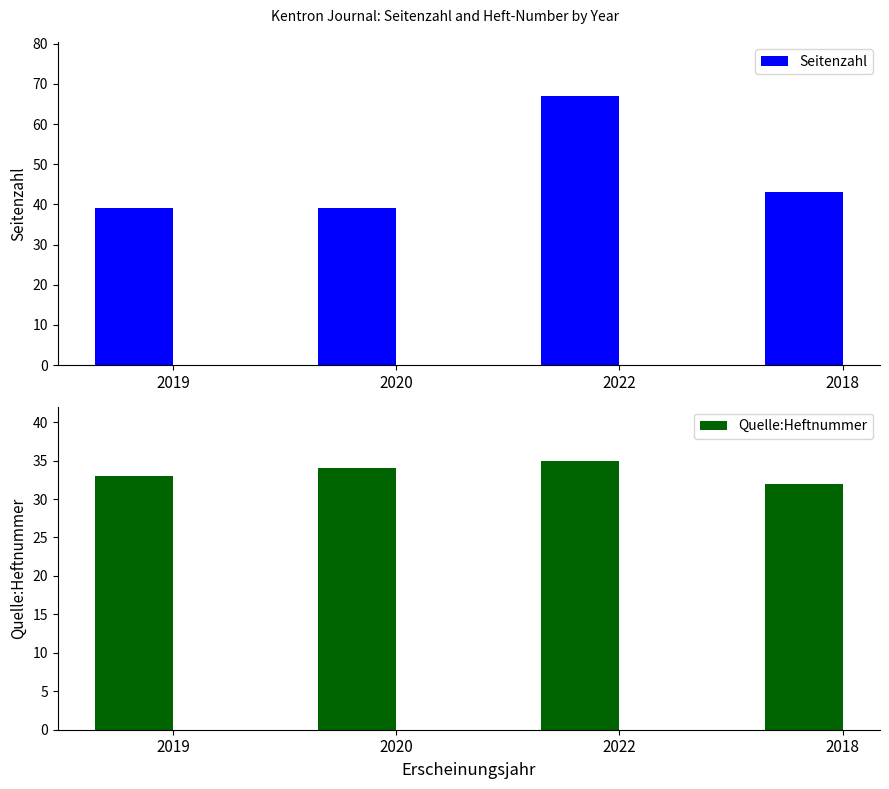

What is the spread (max minus min) of values at 2018?

11